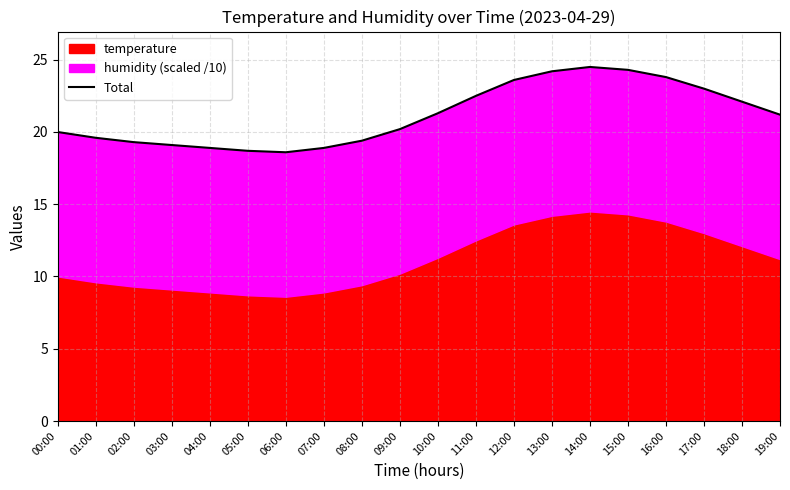

What is the sum of the values at 00:00 and 08:00?

39.4